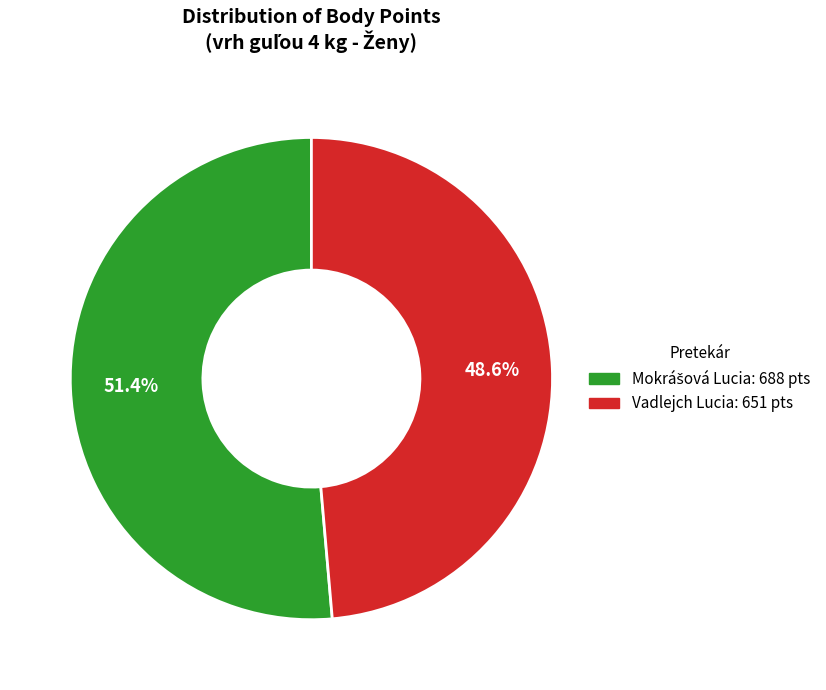

To the nearest percent, what portion does Vadlejch Lucia represent?

49%